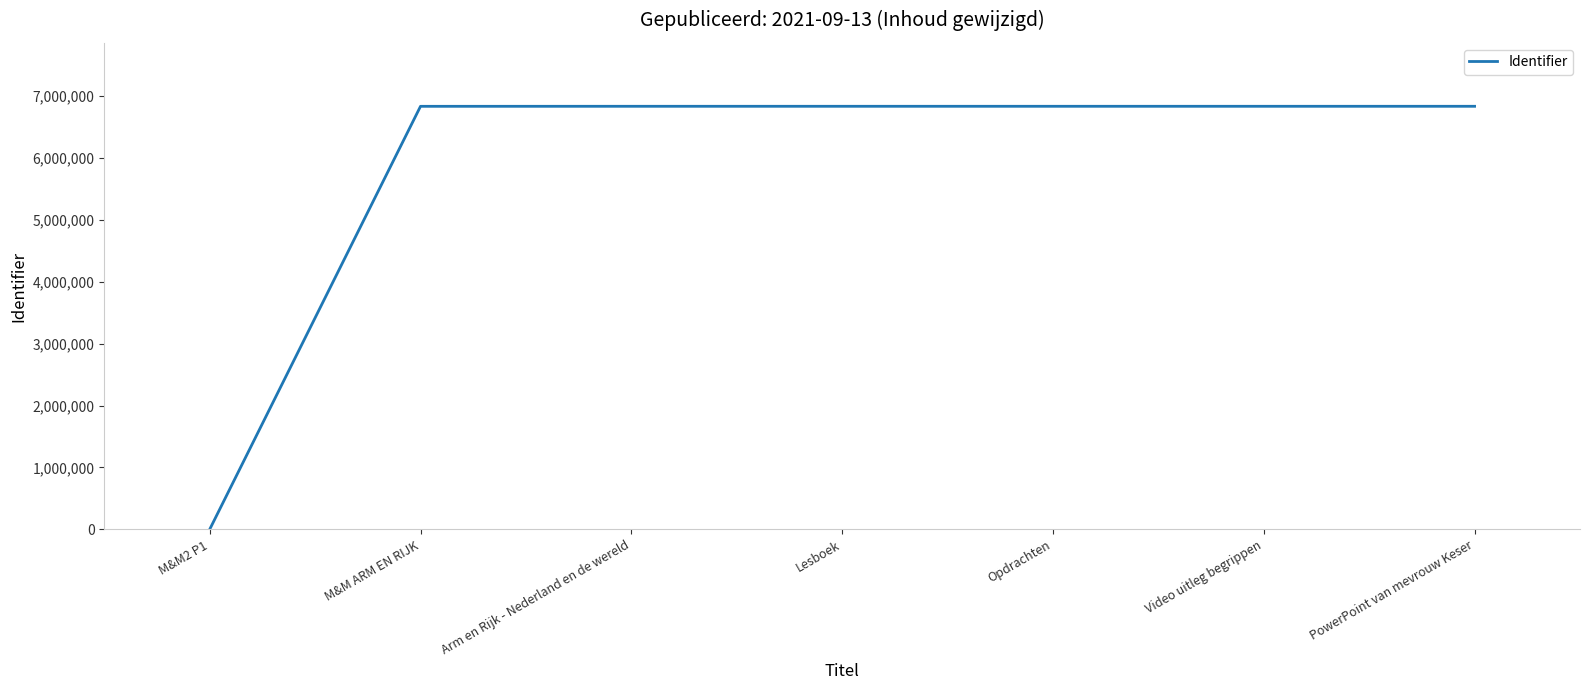

Approximately how many times larger is the value at Video uitleg begrippen compared to Lesboek?

1.0